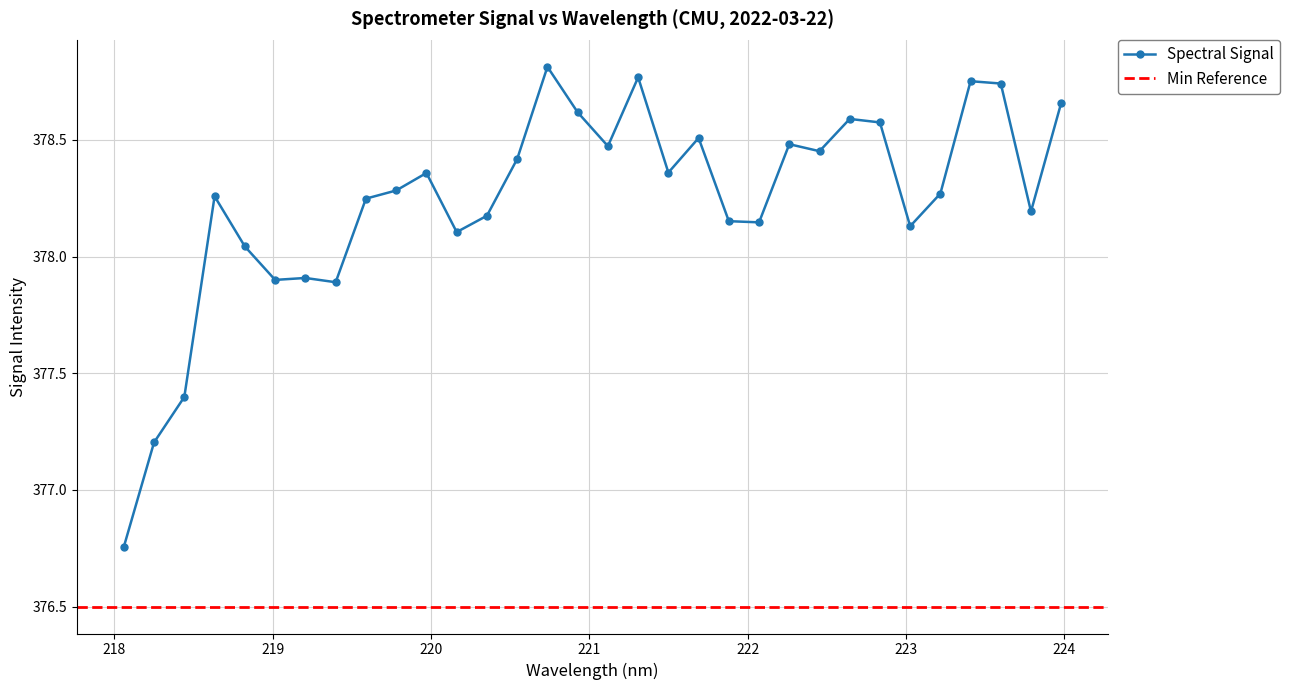

Which category has the highest value across all series?

220.7354